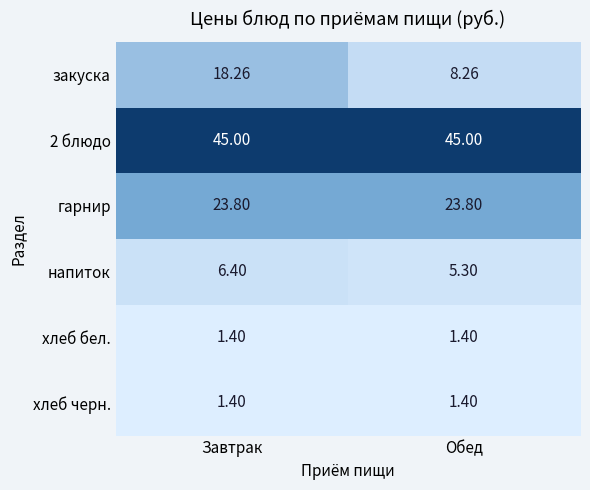

What is the spread (max minus min) of values at Завтрак?

43.6